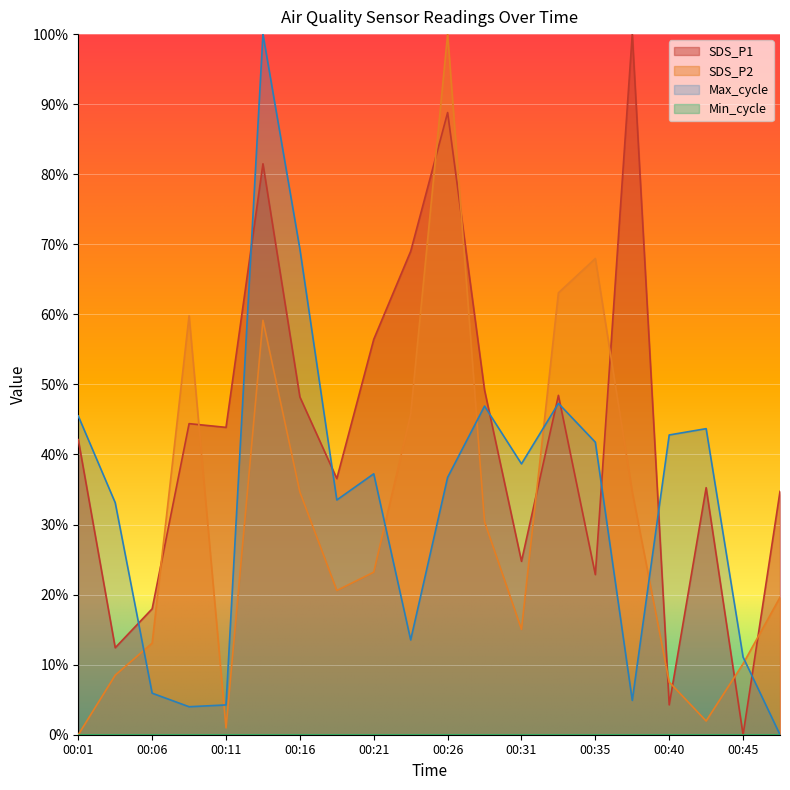

How many lines are shown in the chart?

4